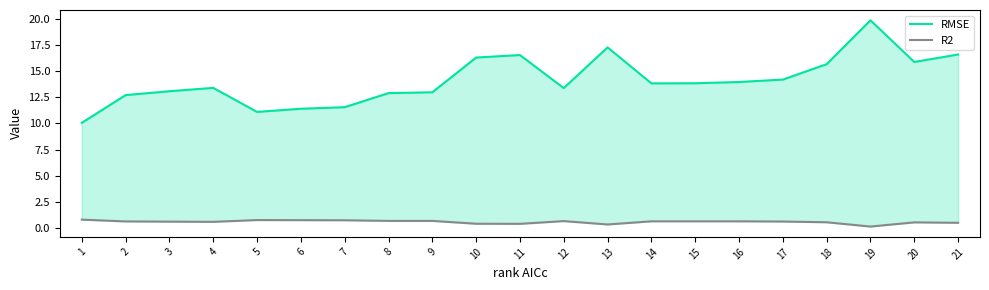

What is the highest value of the RMSE series?

19.8